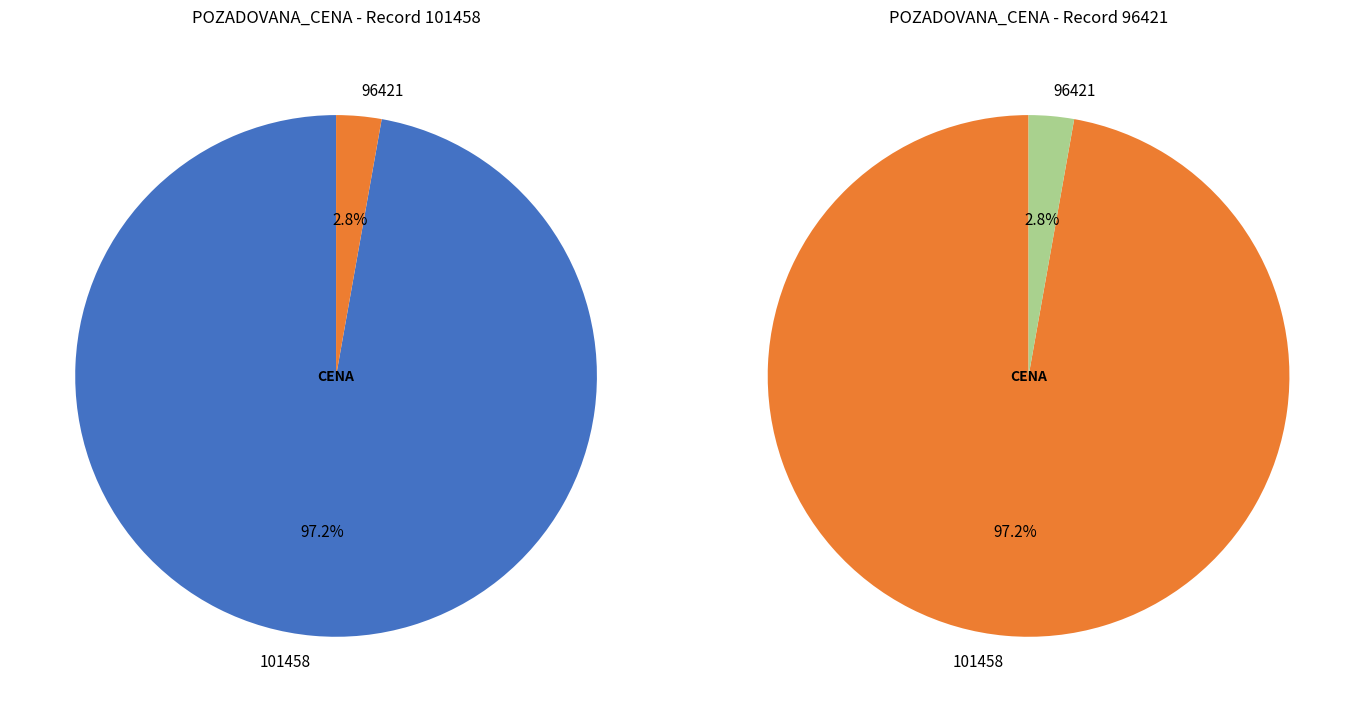

Is it true that 101458 is 97% of the pie?

True